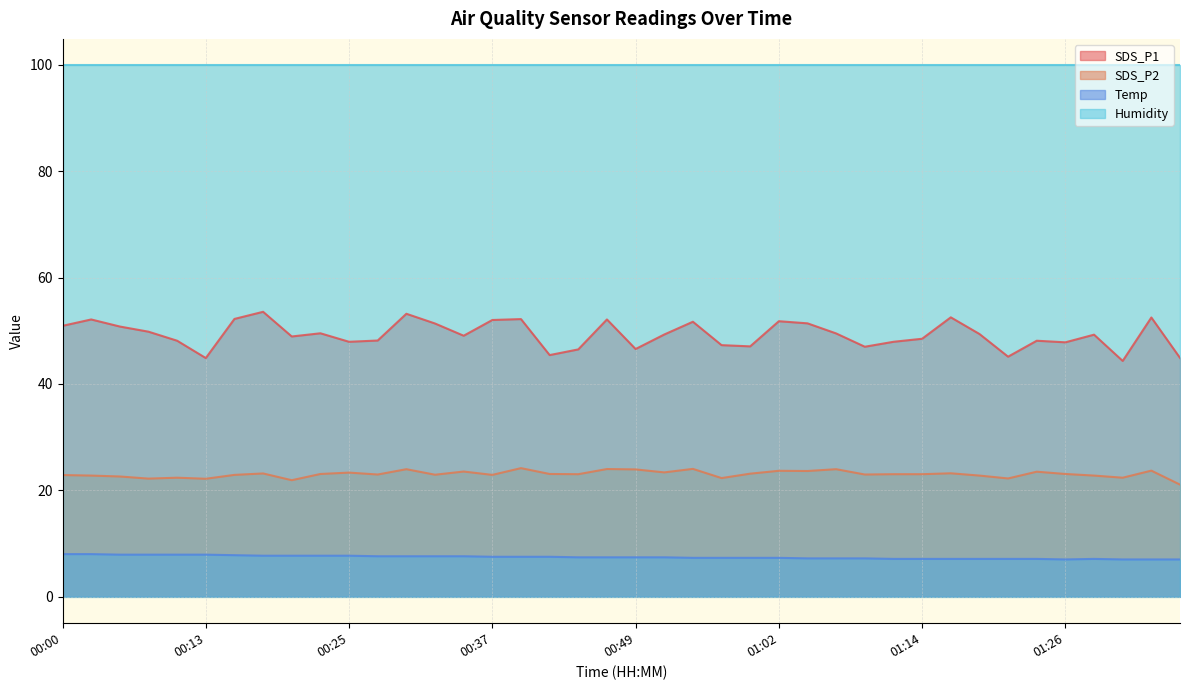

Where is the first local maximum for SDS_P1?

00:03